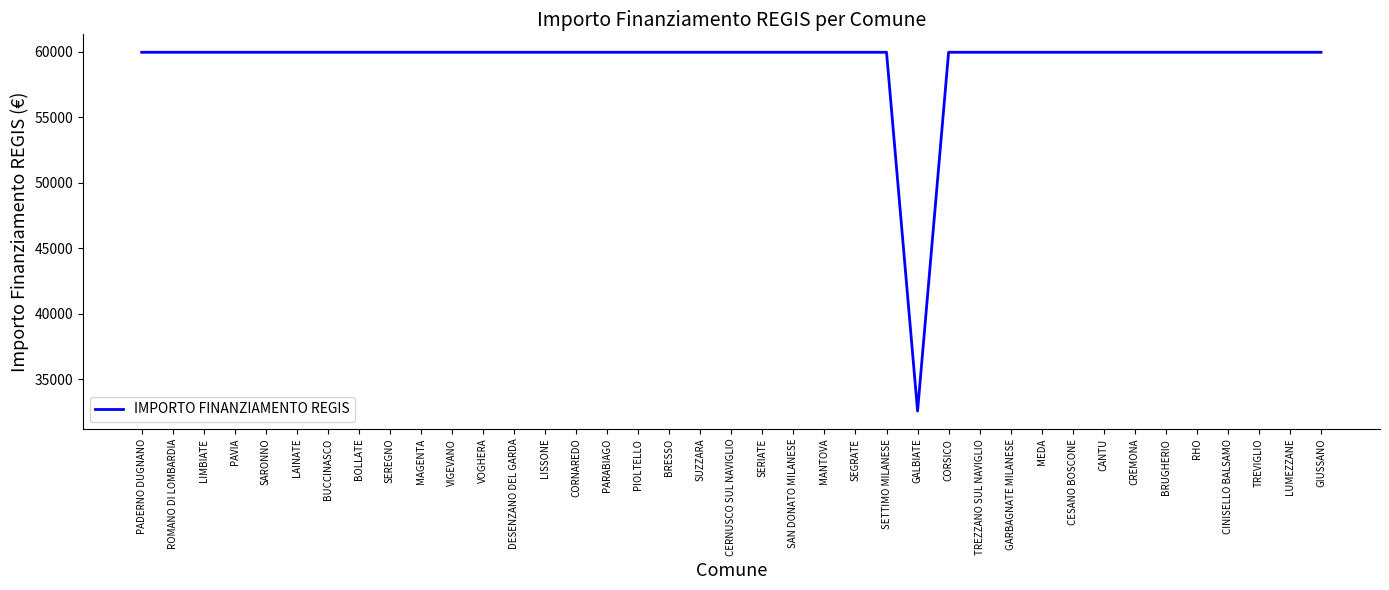

True or false: the data shows 59966 at CANTU.

True